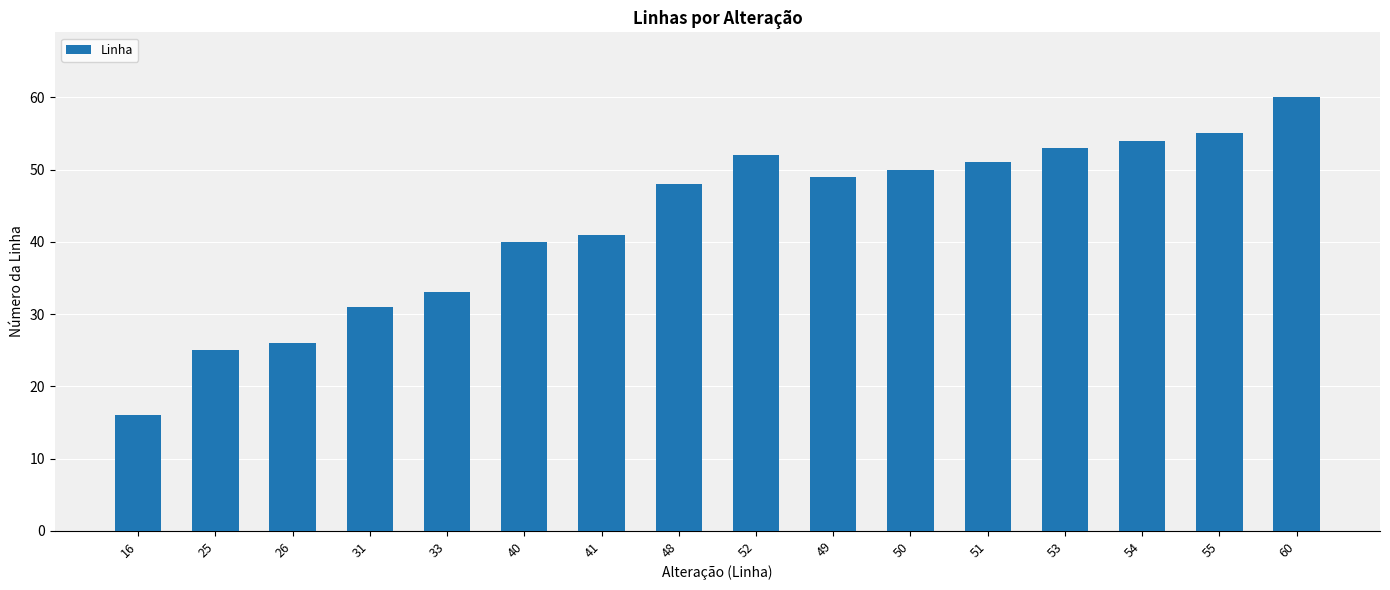

What is the maximum value shown in the chart?

60